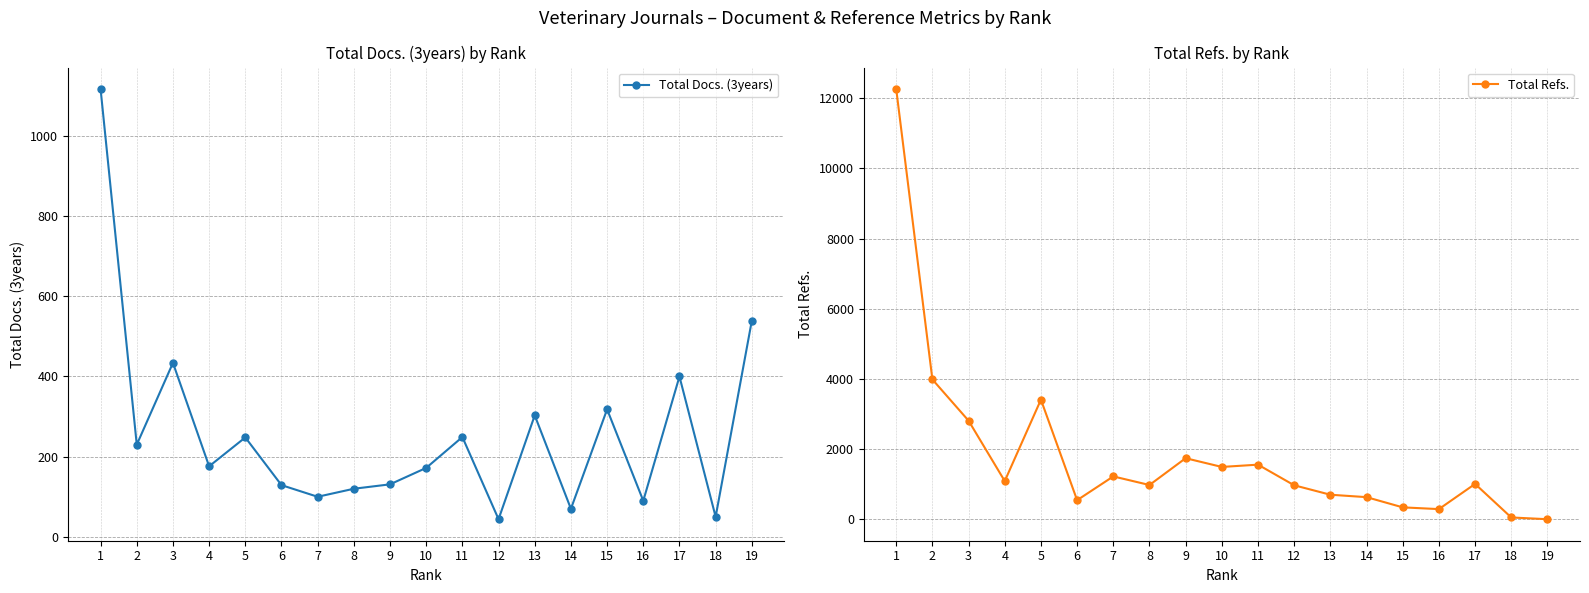

What is the maximum value shown in the chart?

12261